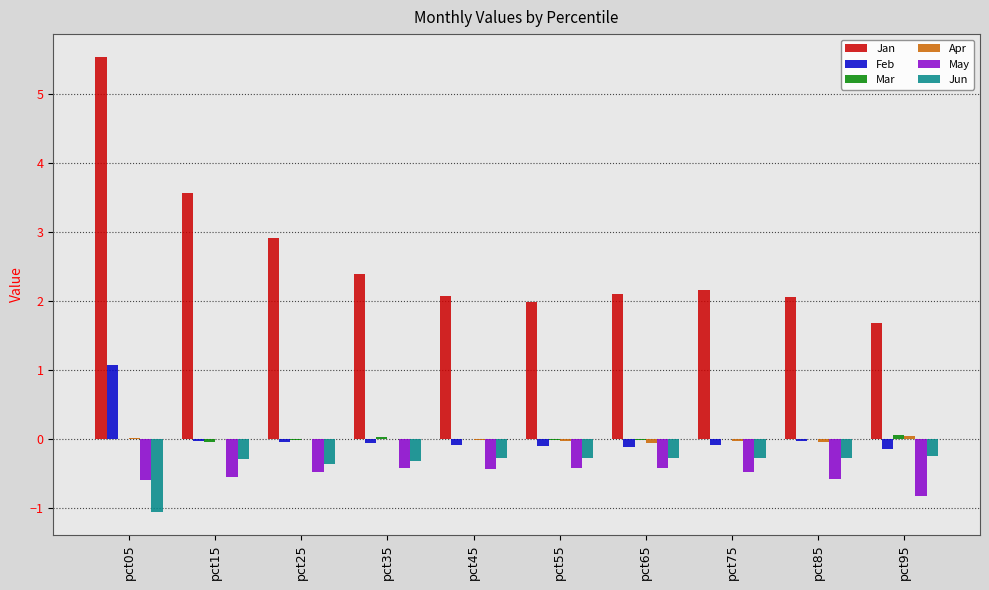

What is the average value of the Jan series?

2.6